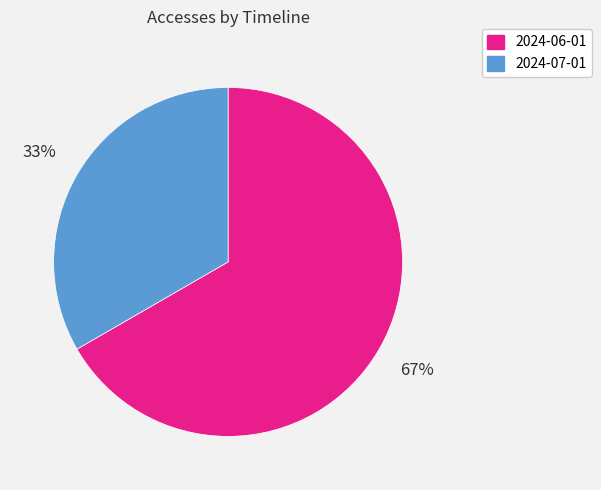

Which category accounts for the majority?

2024-06-01